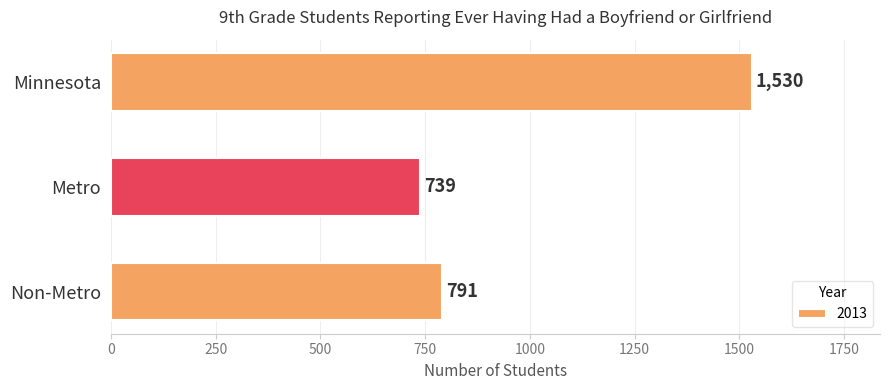

What is the maximum value shown in the chart?

1530